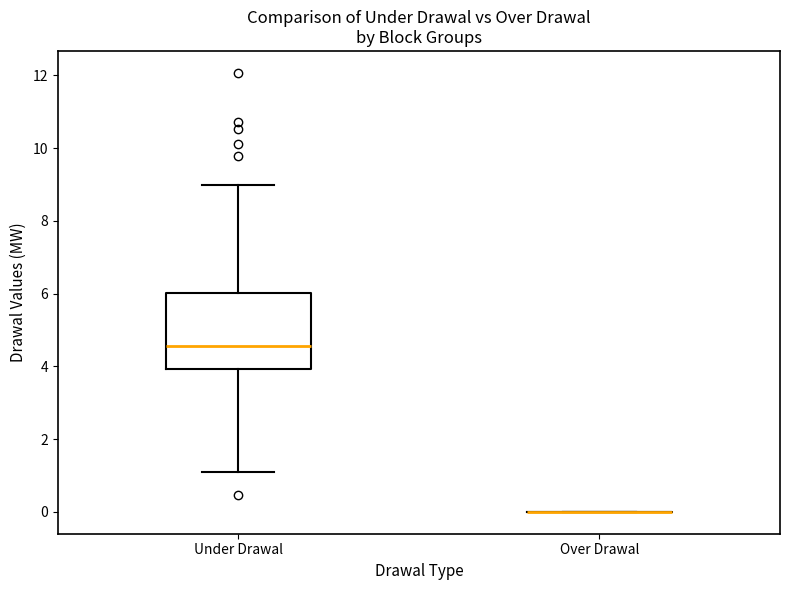

Where does the median line of the box for Under Drawal sit on the y-axis? The values are not printed on the chart, so give them approximately, as read against the axis.

4.6